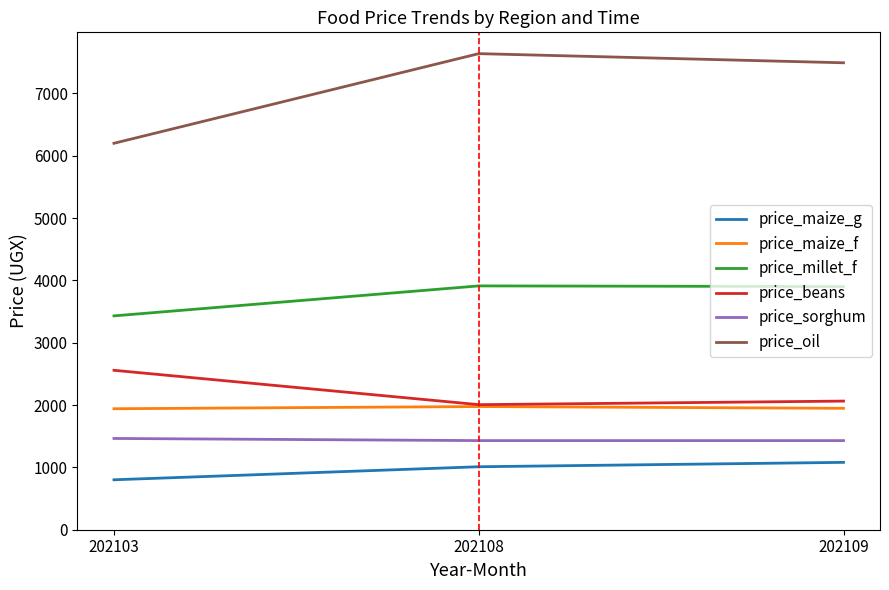

What is the difference between the price_sorghum values at 202103 and 202109?

34.5